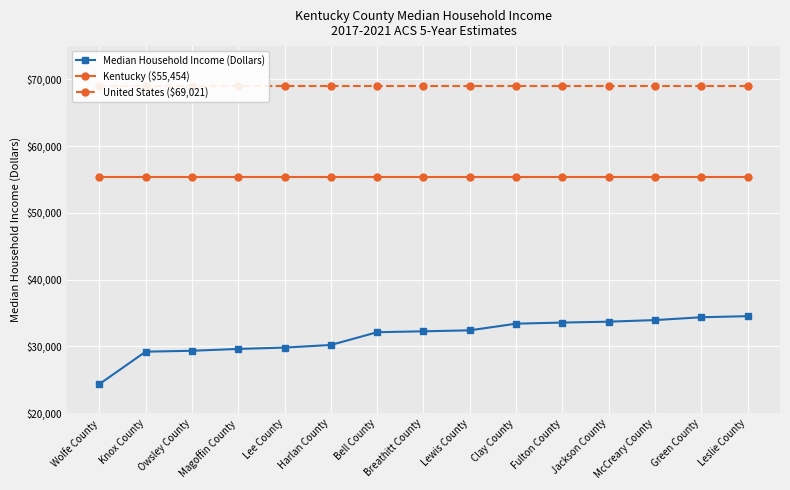

Where is Median Household Income (Dollars) nearest to the value 29438?

Owsley County